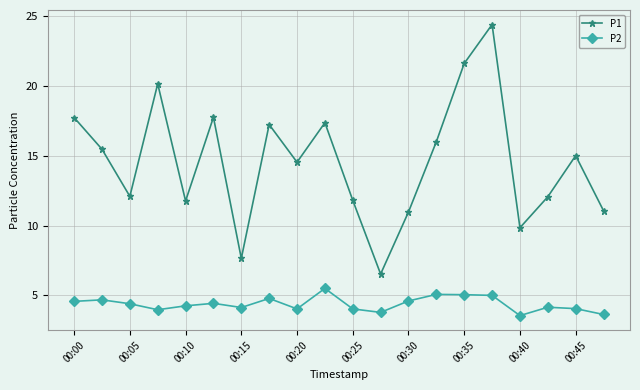

Rank the series by their average value, from highest to lowest.

P1, P2